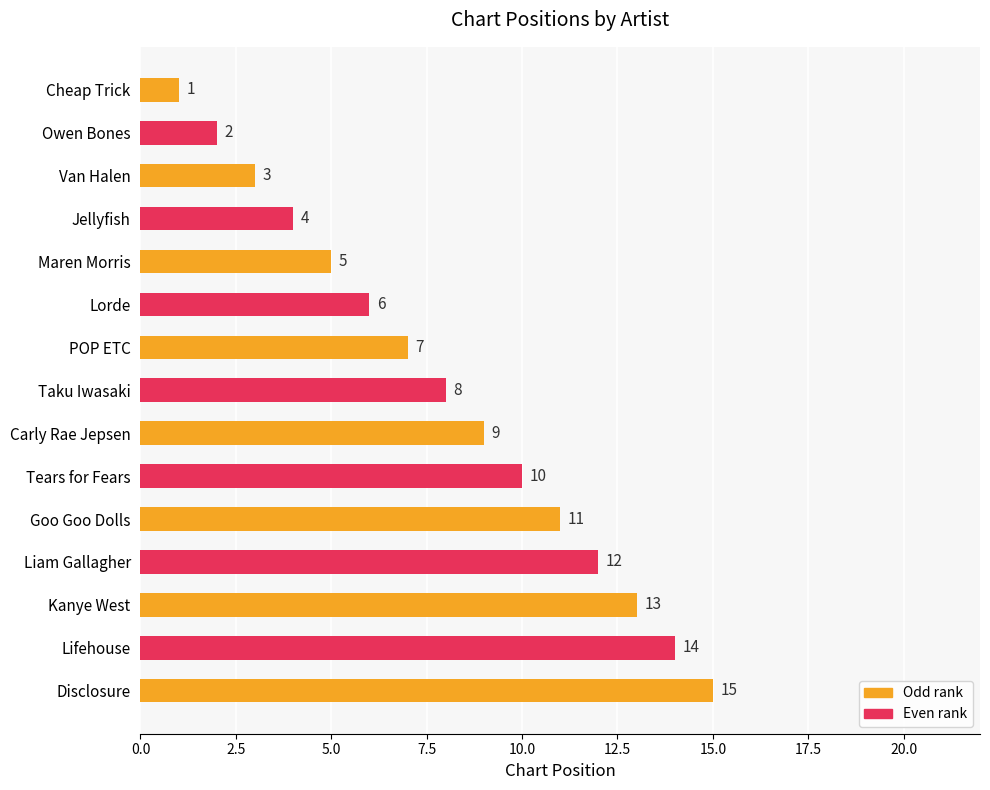

What is the label of the 6th bar from the bottom?

Tears for Fears